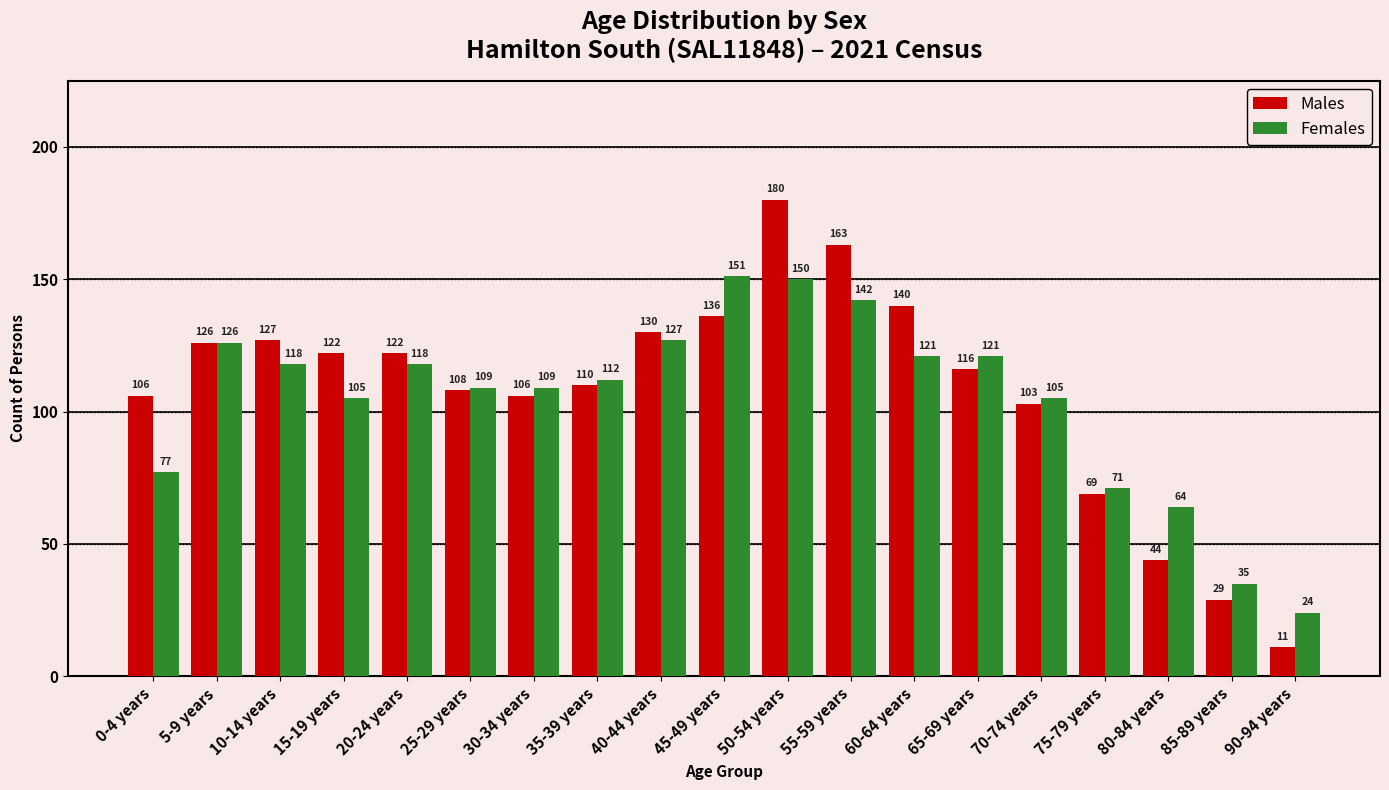

Is the value of Males at 30-34 years greater than the value of Females at 40-44 years?

No